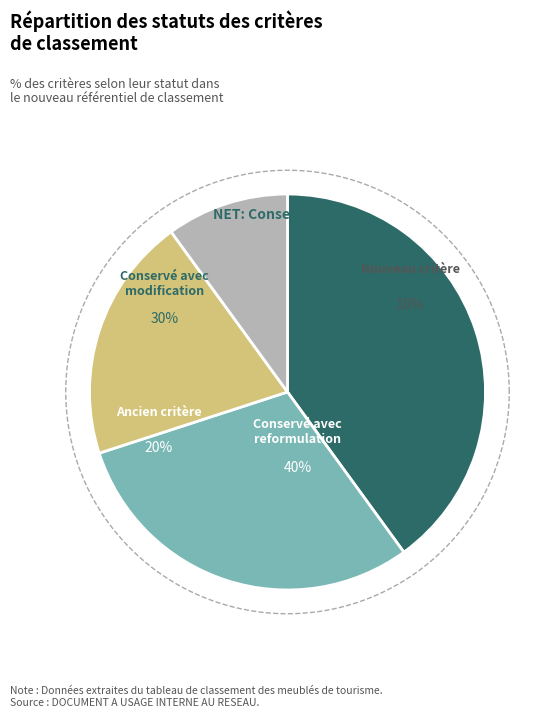

Does Ancien critère account for over 50% of the chart?

No